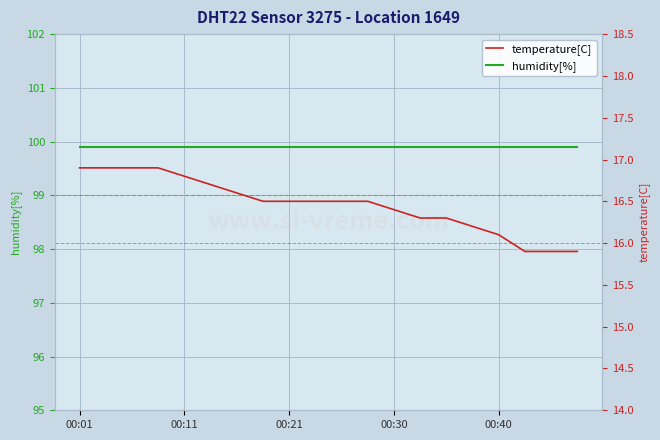

True or false: humidity[%] has more than 2 interior local peaks.

False